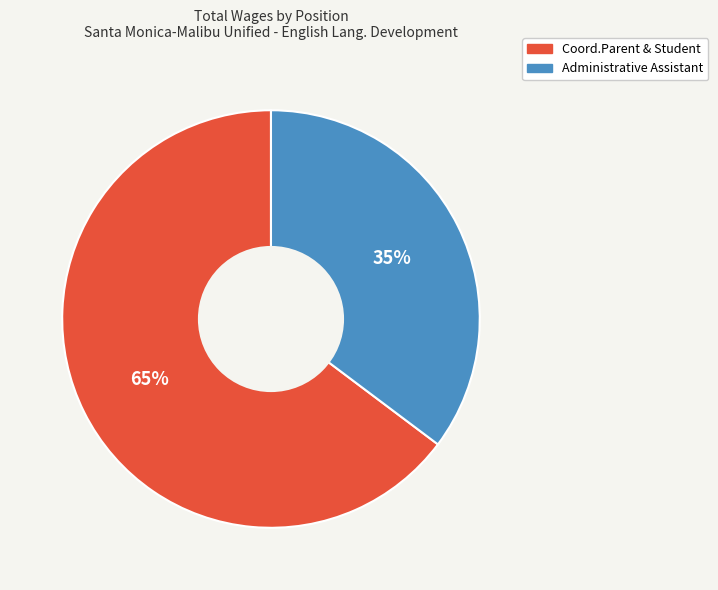

Is the sum of Administrative Assistant and Coord.Parent & Student greater than half?

Yes